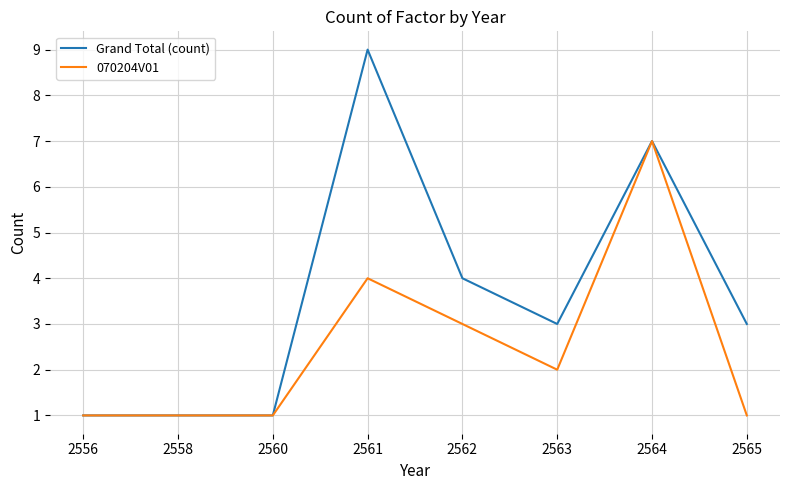

What is the greatest value displayed?

9